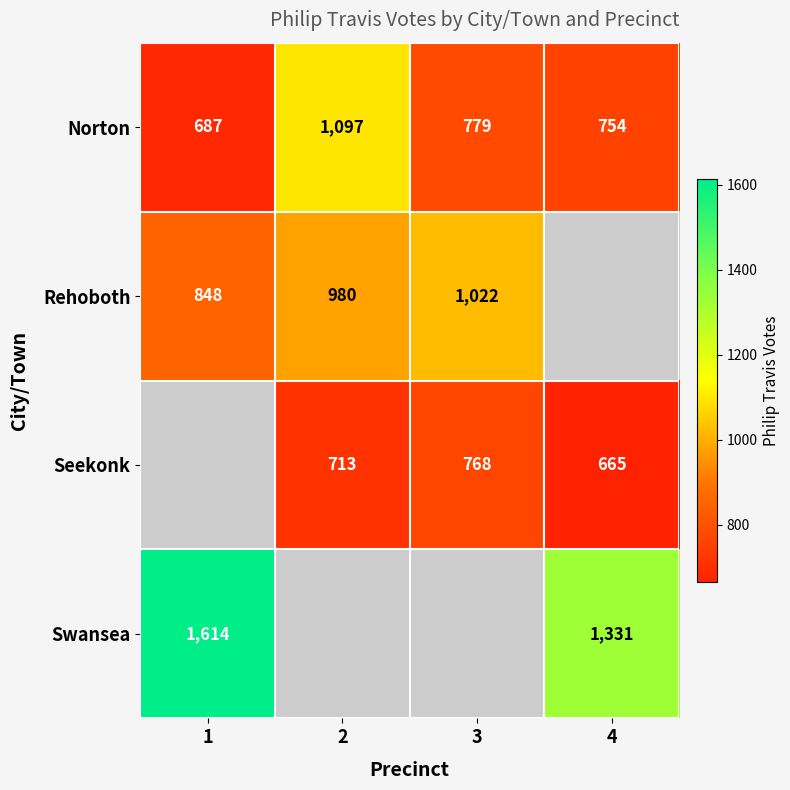

What is the highest value of the Norton series?

1097